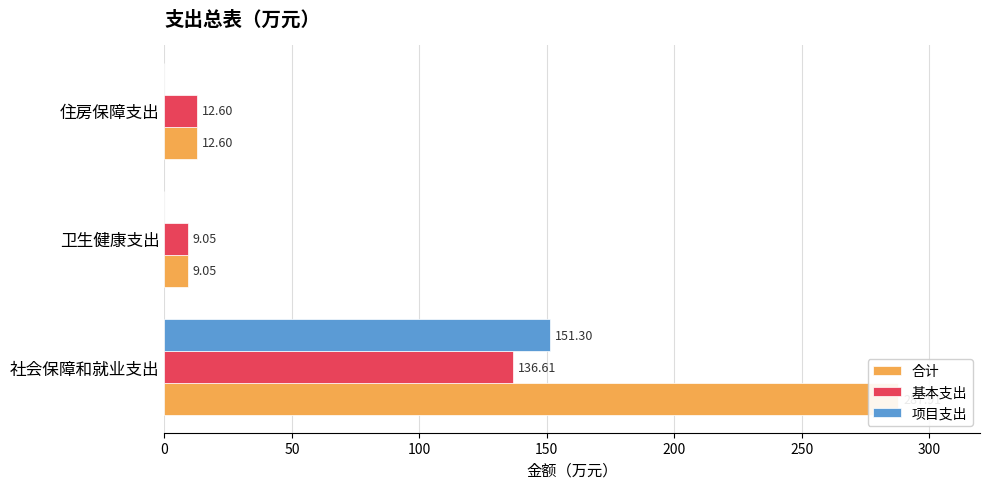

Reading right to left, extract all data points from this chart.

合计: 12.6	9.0	287.9
基本支出: 12.6	9.0	136.6
项目支出: 0.0	0.0	151.3